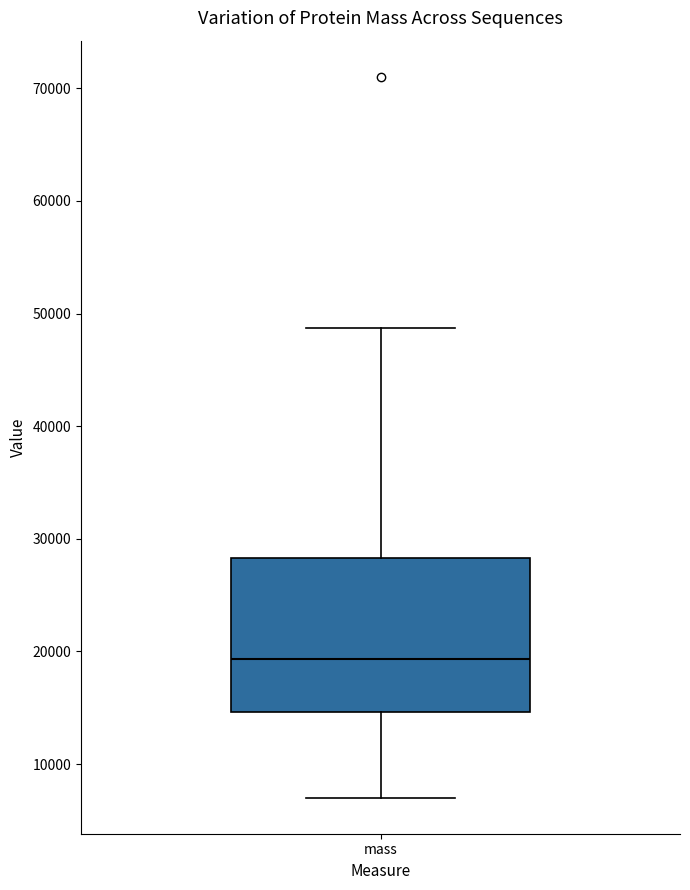

Where is the upper edge of the box for mass on the y-axis? The values are not printed on the chart, so give them approximately, as read against the axis.

28000